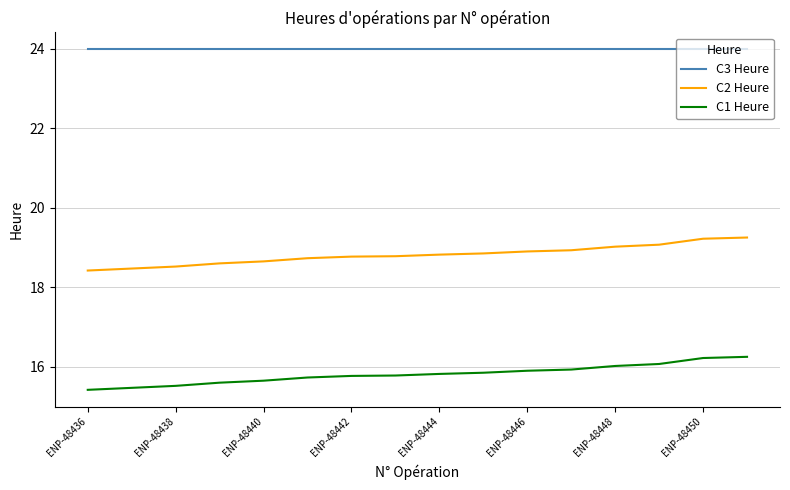

True or false: C2 Heure and C1 Heure cross at least once.

False